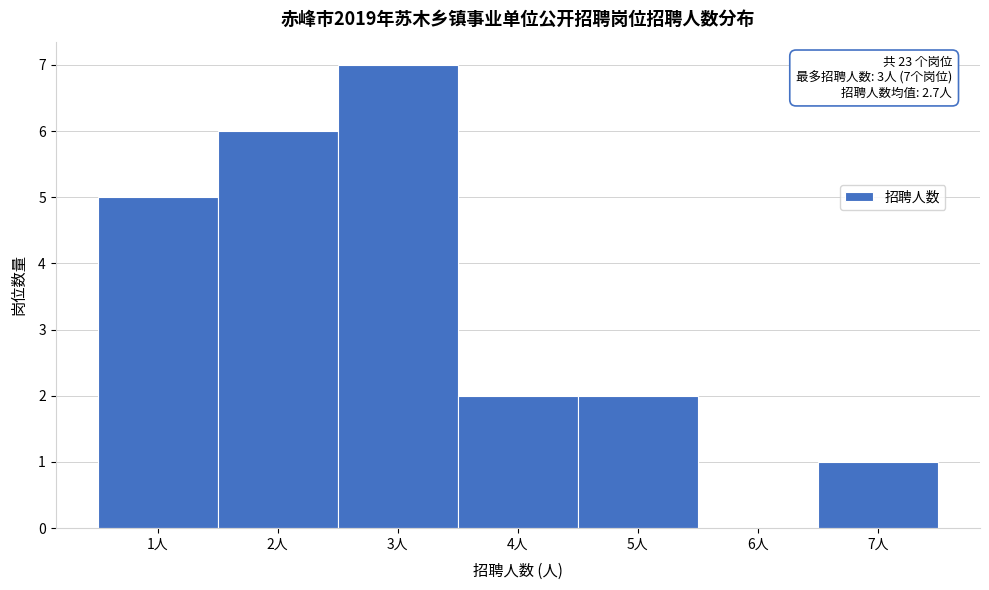

Which range on the x-axis has the tallest bar?

2.5 to 3.5